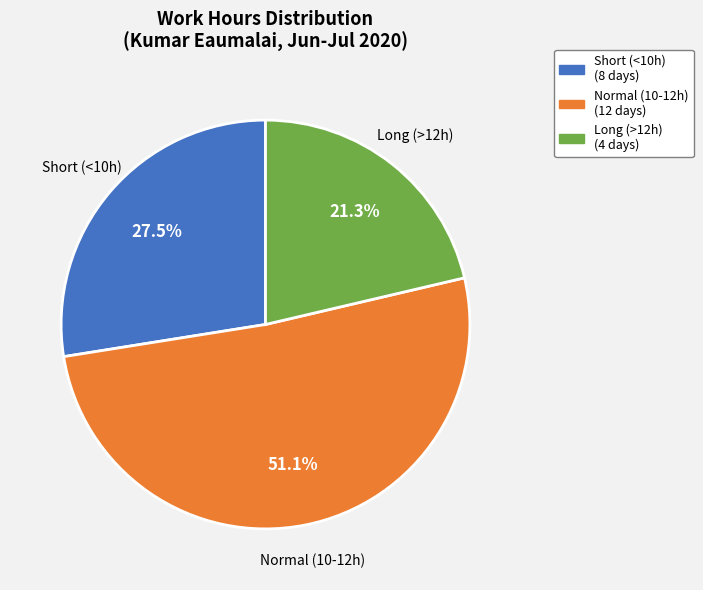

What is the total percentage of Short (<10h) and Normal (10-12h)?

78.7%